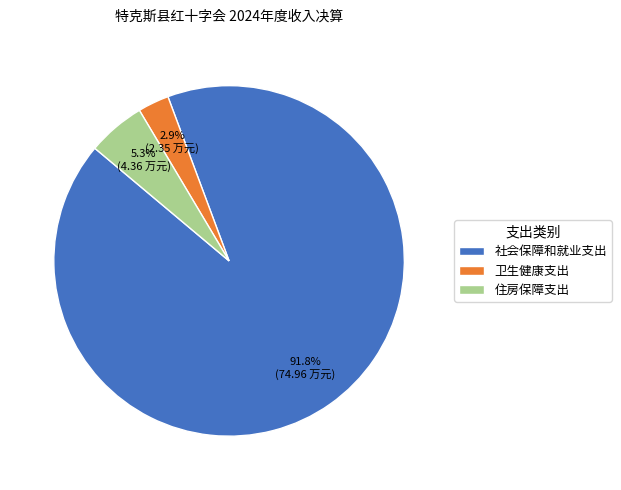

How many slices are in this pie chart?

3